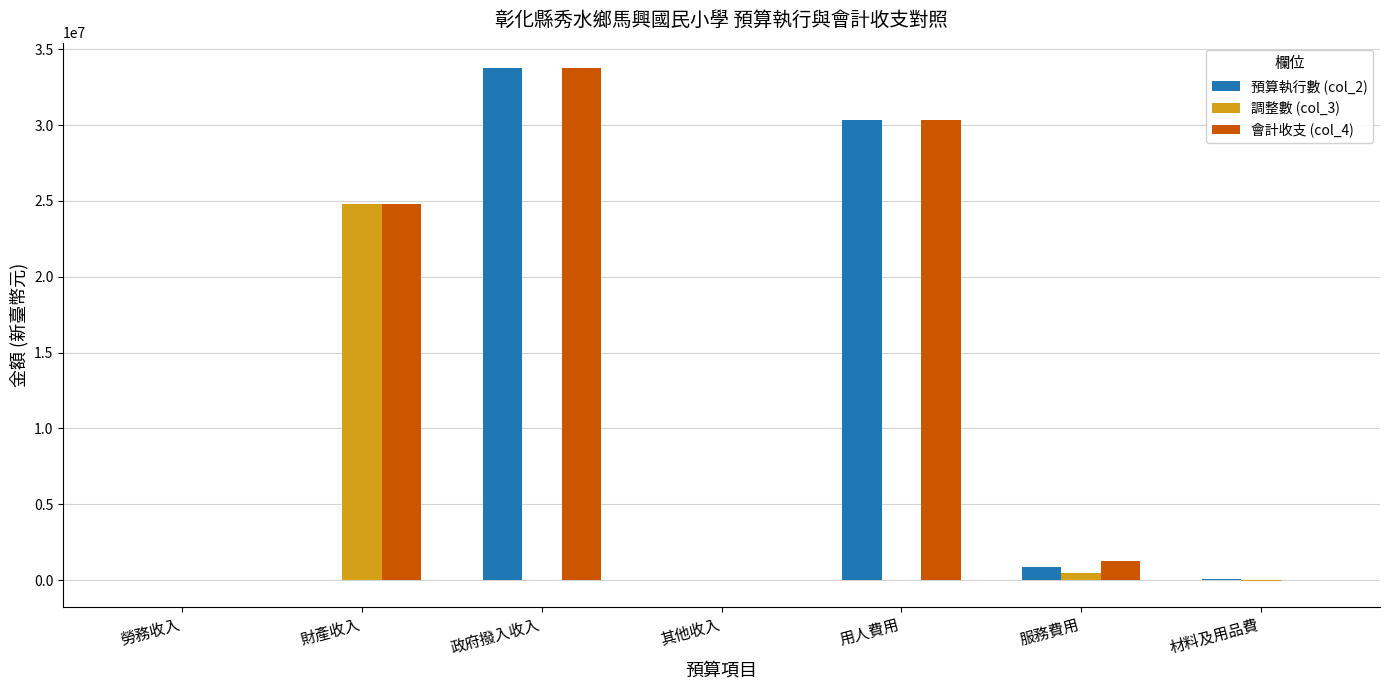

At which category is the sum across all series the highest?

政府撥入收入